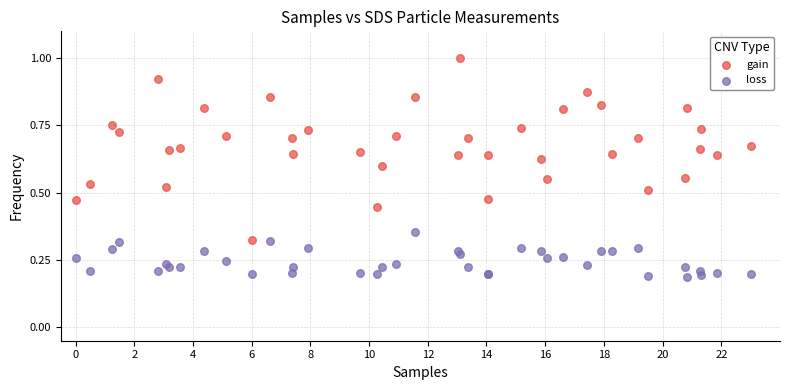

Which series reaches the minimum Y coordinate?

loss